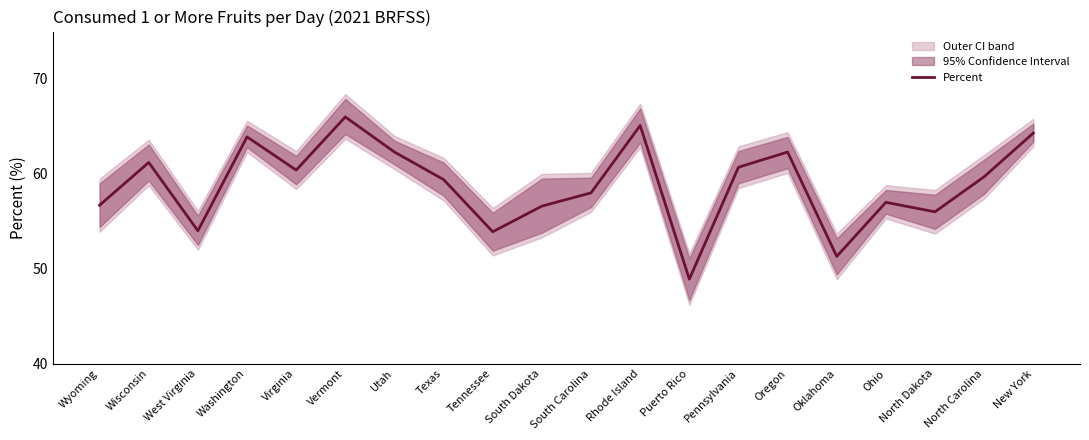

What is the value of the 11th point from the left?

58.0